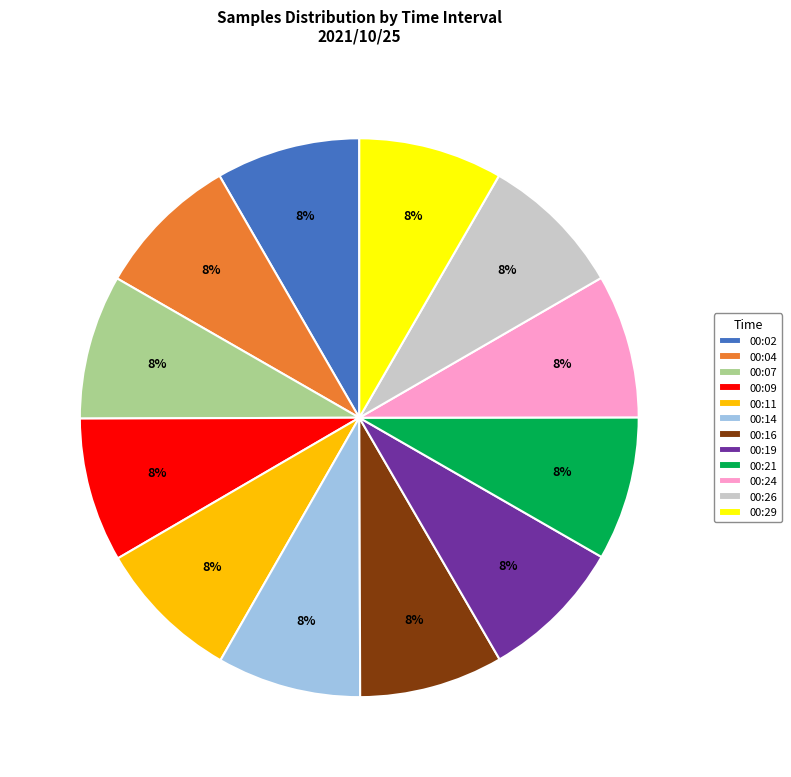

The 00:11 slice represents 8% of the pie. True or false?

True